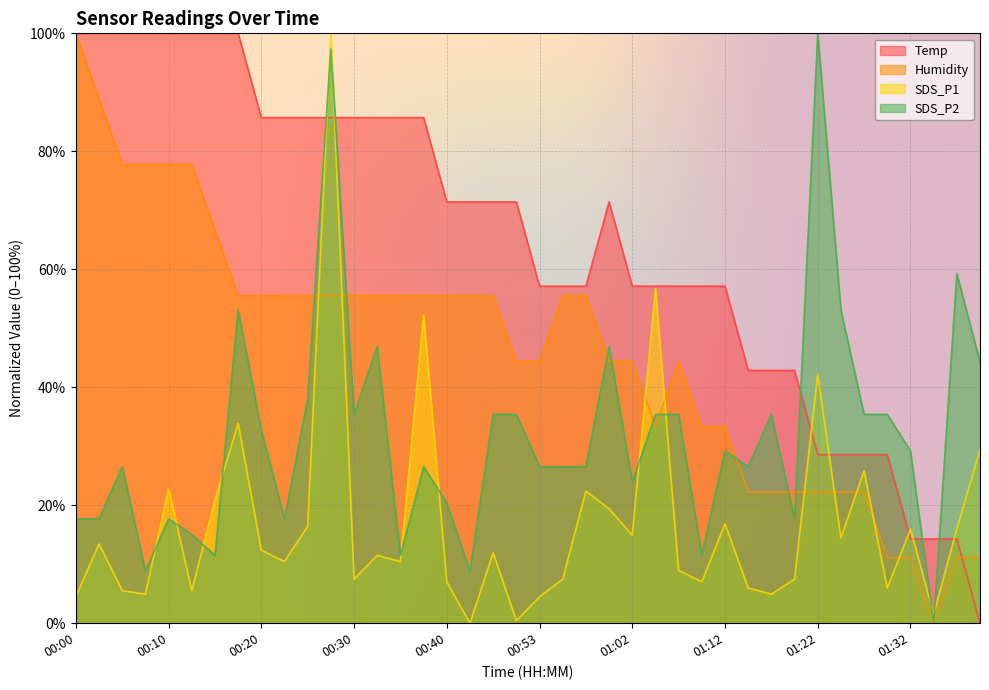

Which series ends up on top after the final intersection of SDS_P1 and Humidity?

SDS_P1